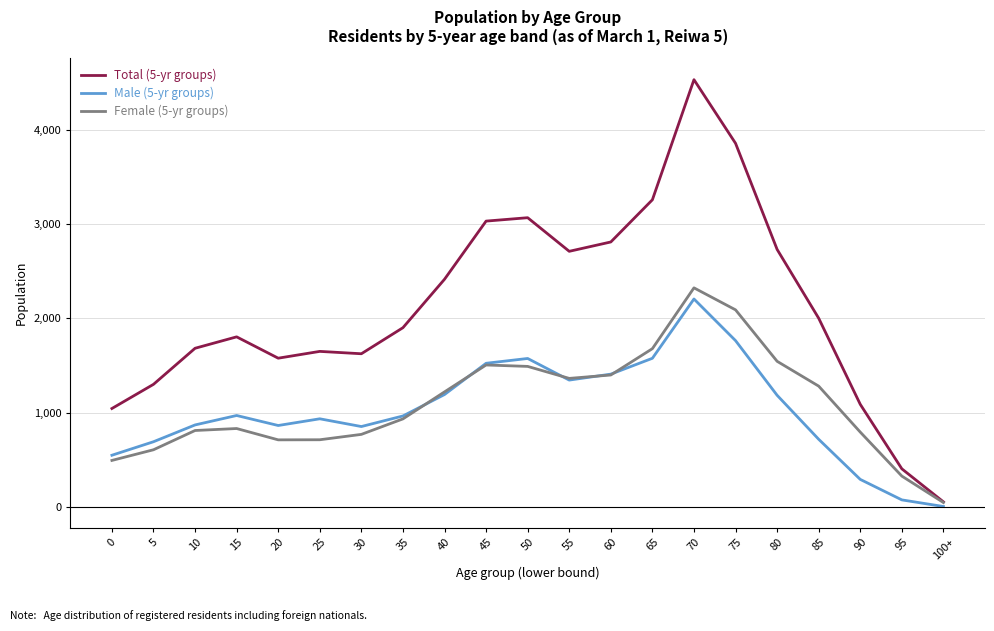

Which series has the widest spread of values?

Total (5-yr groups)